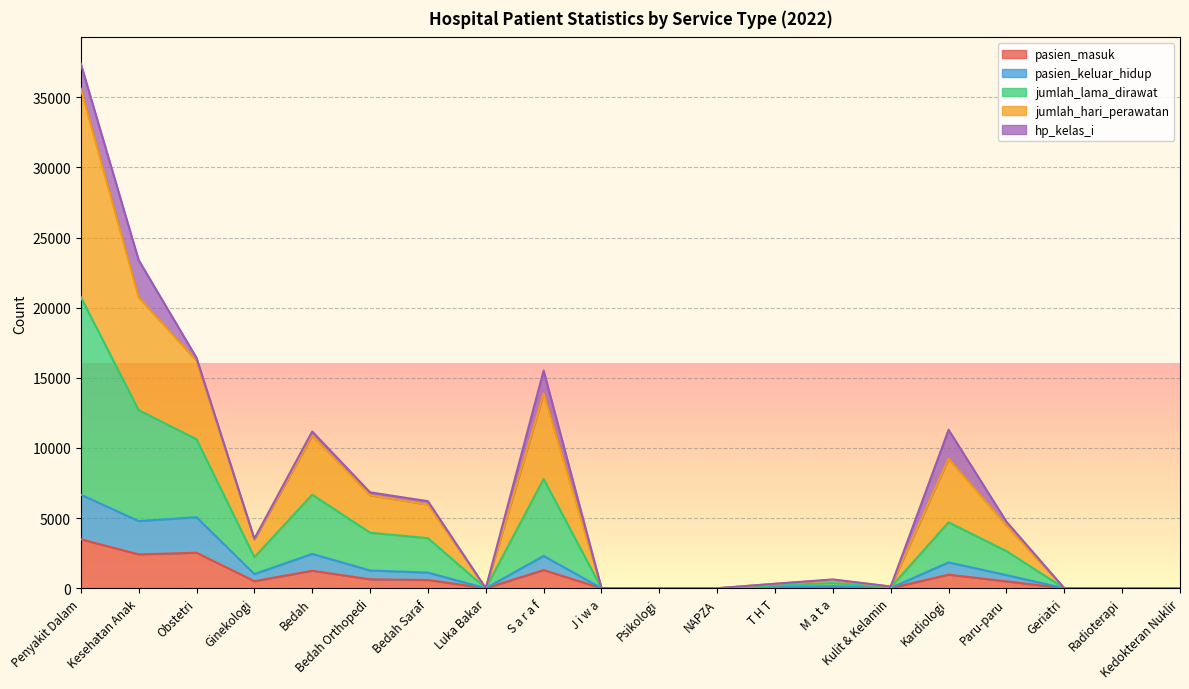

Between T H T and Kulit & Kelamin, which series saw the biggest shift?

jumlah_lama_dirawat